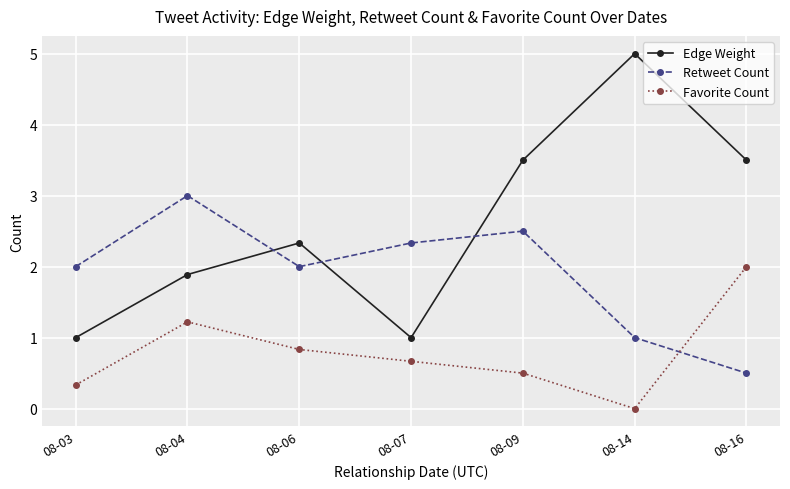

After their last crossing, which series has the higher values: Edge Weight or Retweet Count?

Edge Weight